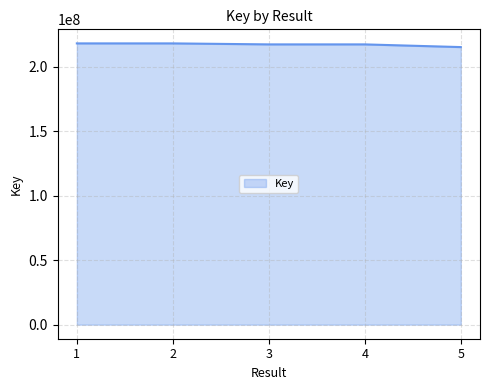

True or false: the data has more than 2 interior local peaks.

False